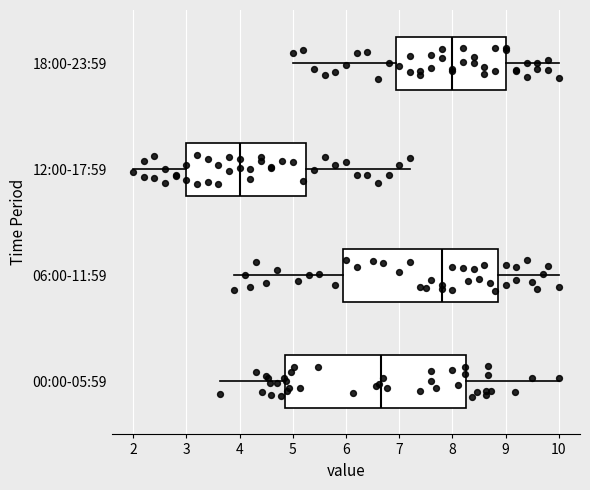

Reading bottom to top, read every box against the x-axis: the position of its median line, the range the box covers, and the ends of its whiskers. The values are not printed on the chart, so give them approximately, as read against the axis.

00:00-05:59: median 6.7, box 4.9 to 8.3, whiskers 3.6 to 10.0
06:00-11:59: median 7.8, box 6.0 to 8.9, whiskers 3.9 to 10.0
12:00-17:59: median 4.0, box 3.0 to 5.3, whiskers 2.0 to 7.2
18:00-23:59: median 8.0, box 7.0 to 9.0, whiskers 5.0 to 10.0